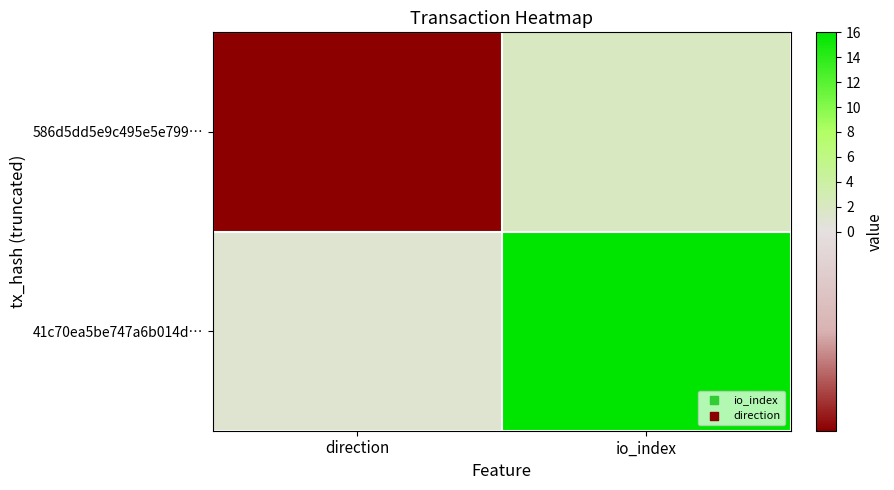

Count the number of data series in this chart.

2